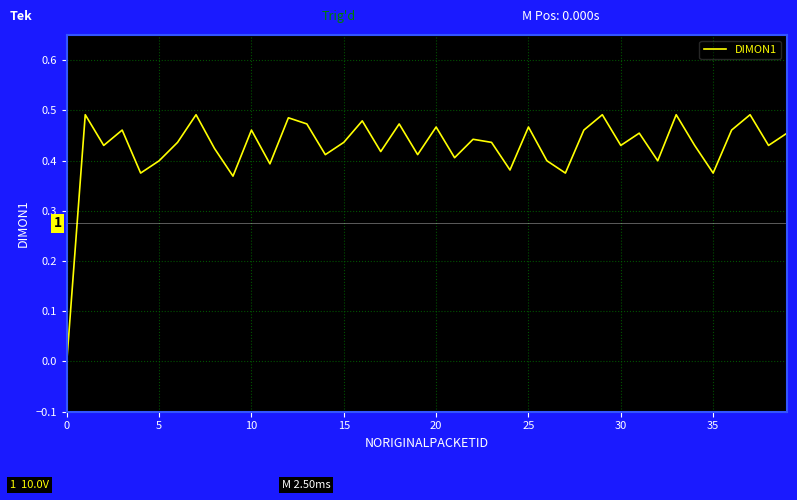

How many lines are shown in the chart?

1